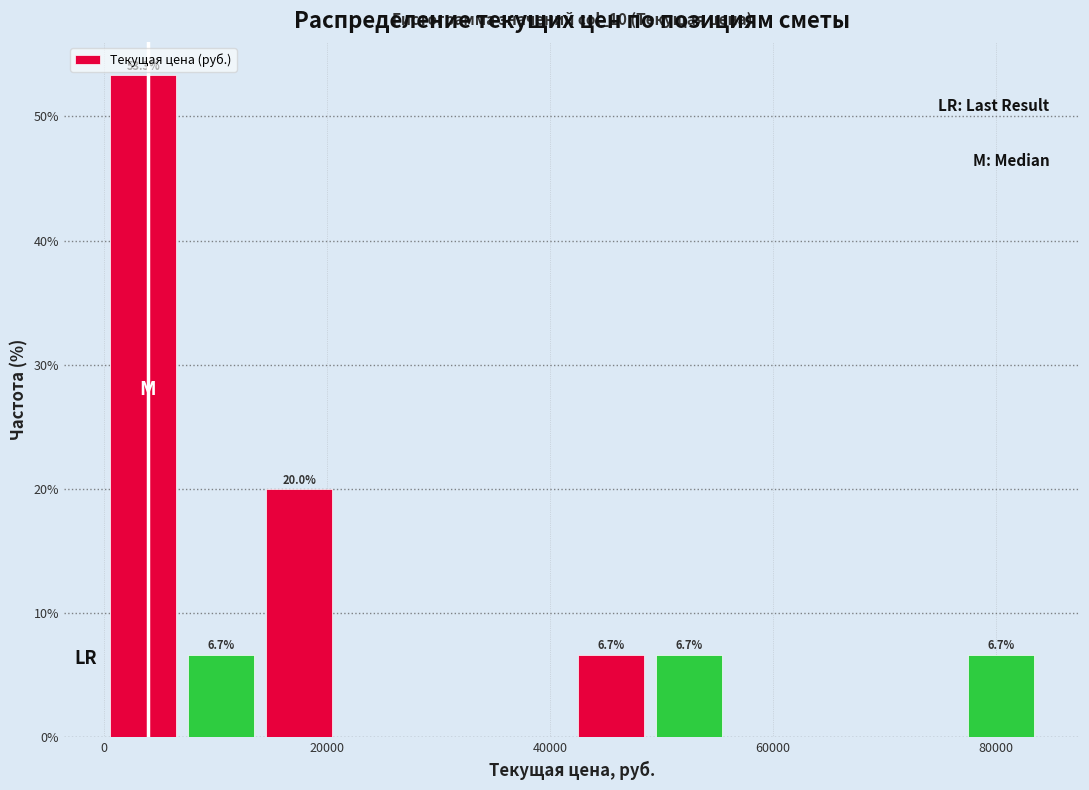

Read against the x-axis, roughly where is the centre of the tallest bar?

4000